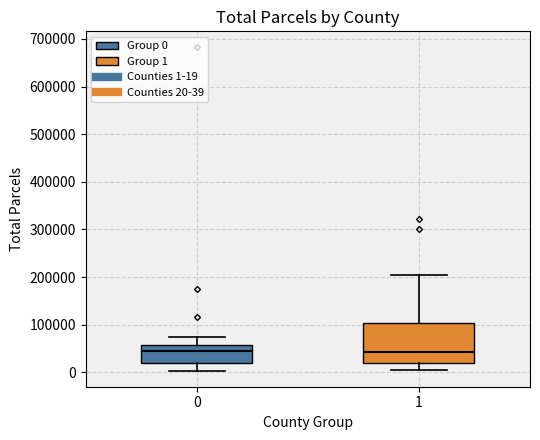

Which box is the tallest, from its lower edge to its upper edge?

1